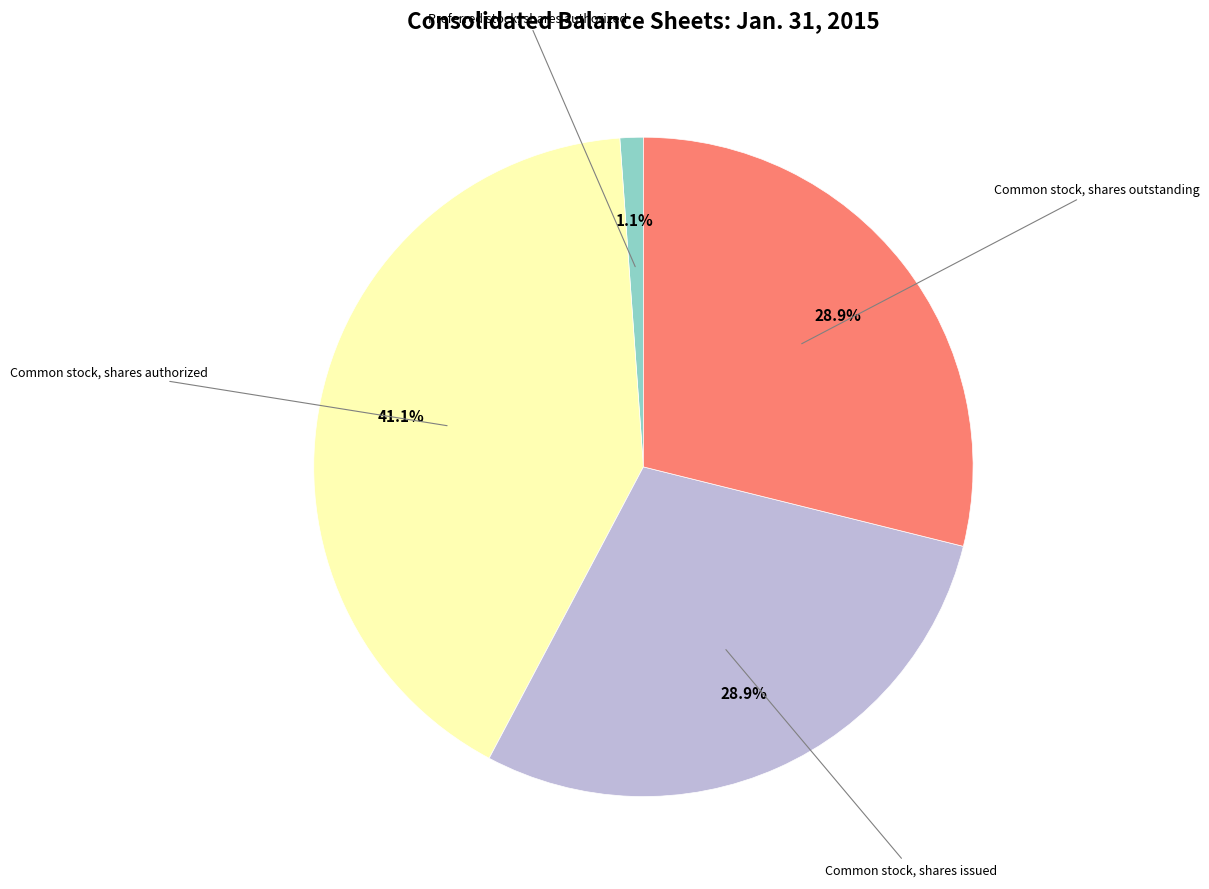

Does any single category account for the majority?

No